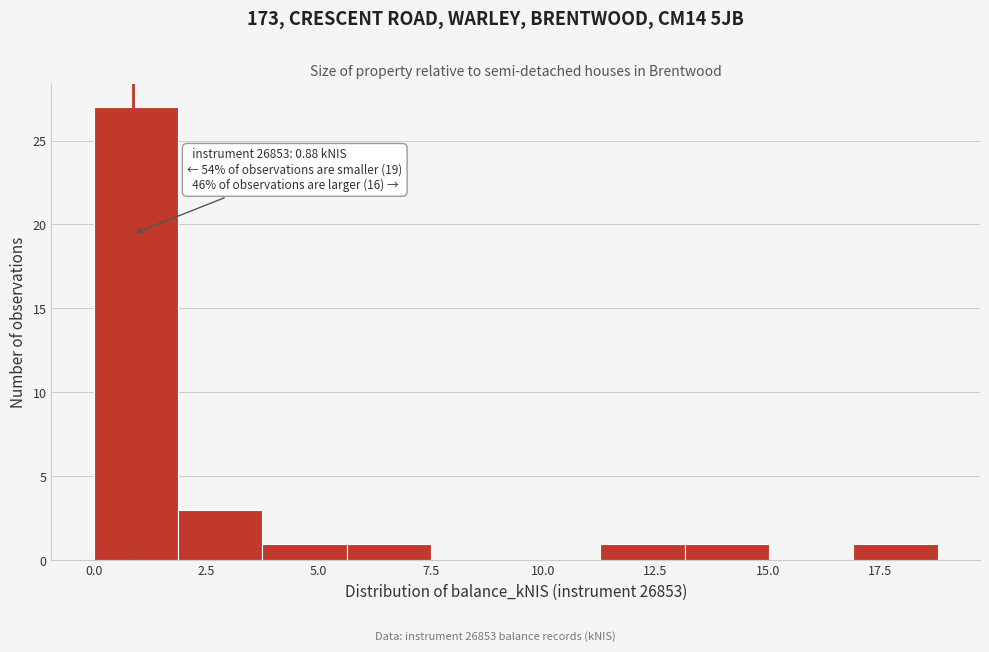

Read against the x-axis, roughly where is the centre of the tallest bar?

1.0